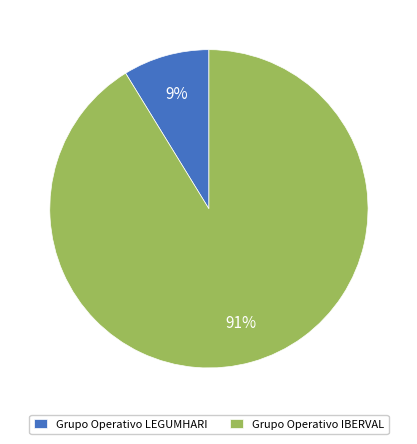

Combined, do Grupo Operativo LEGUMHARI and Grupo Operativo IBERVAL account for over 50%?

Yes